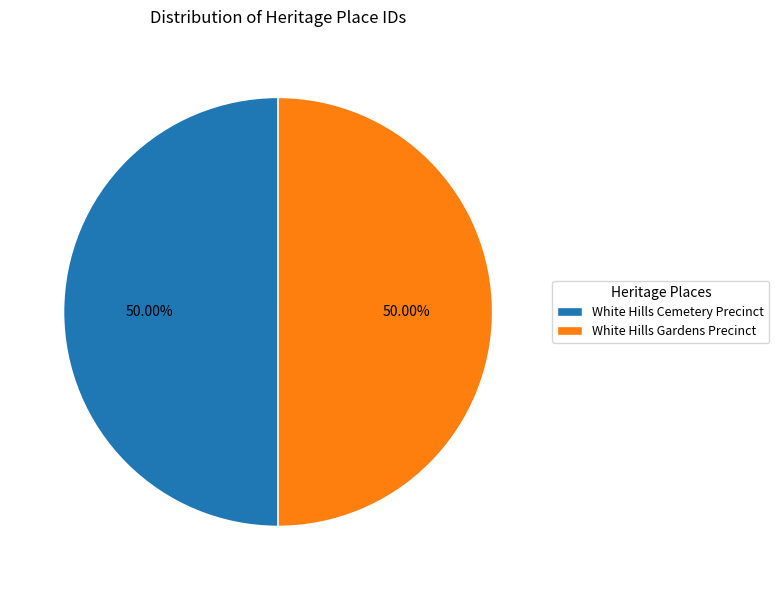

What is the ratio of the value at White Hills Cemetery Precinct to the value at White Hills Gardens Precinct?

1.0